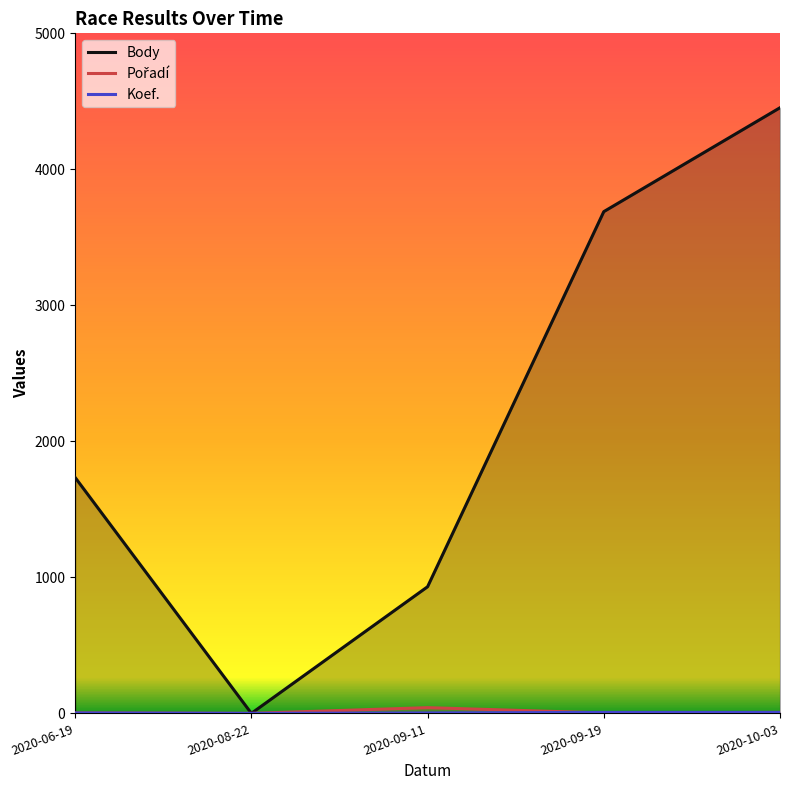

What is the difference between the Pořadí values at 2020-08-22 and 2020-06-19?

3